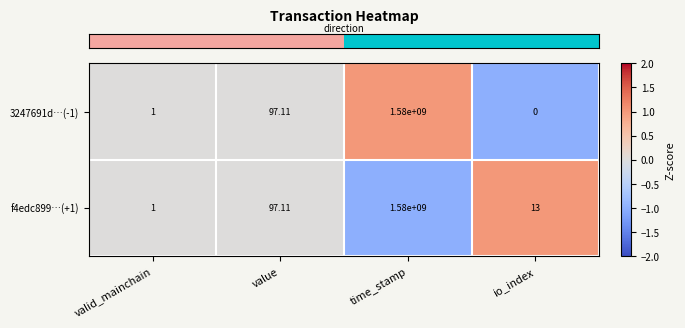

Where does the 3247691d…(-1) series first go above 97?

value